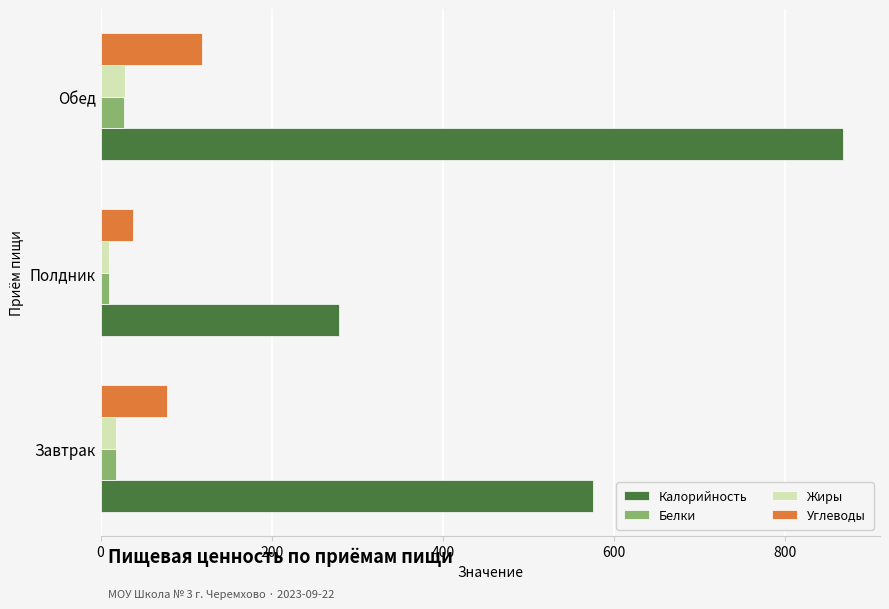

At which label does Углеводы reach its peak?

Обед